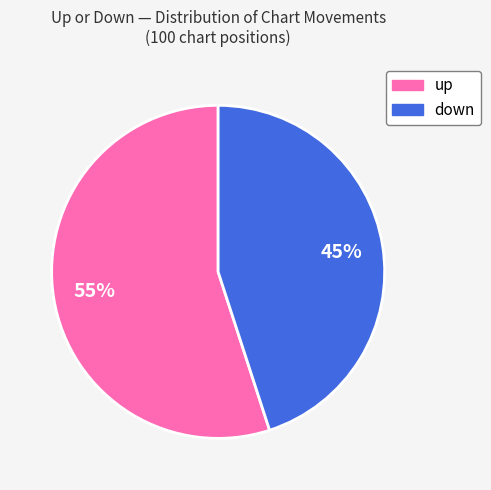

What is the largest slice in the pie chart?

up